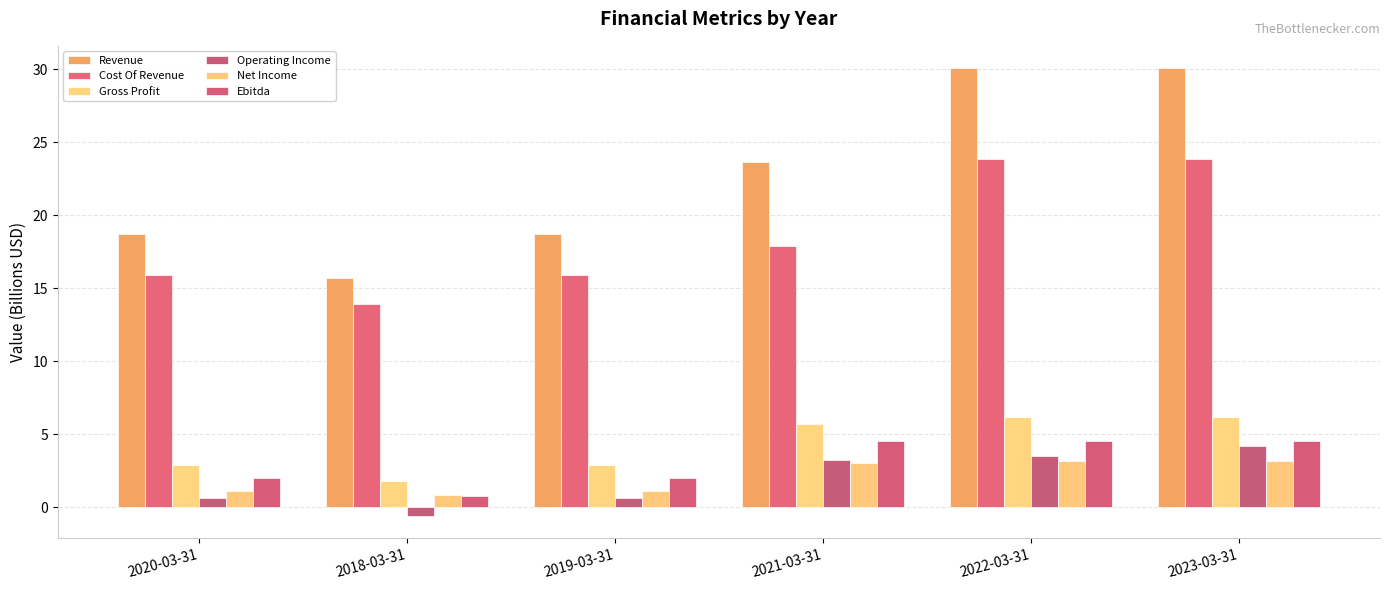

What is the difference between the second highest and minimum values in the Operating Income series?

4.1